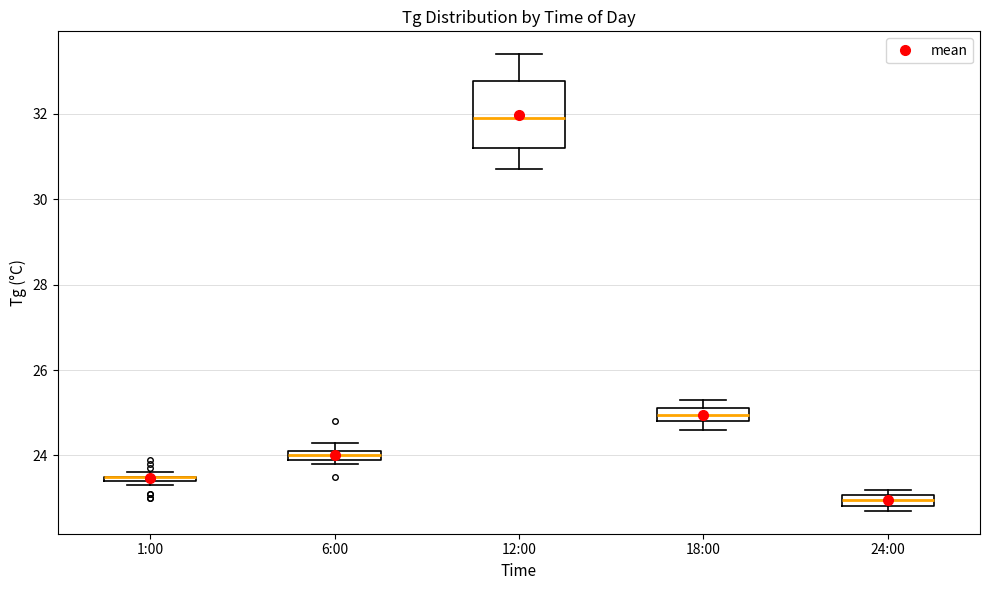

Comparing the boxes themselves (not the whiskers), which one is the tallest?

12:00